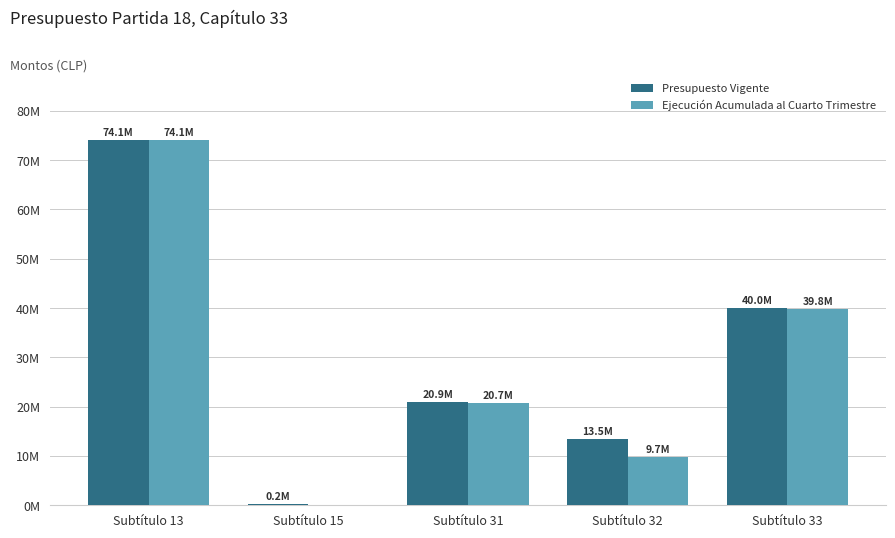

At how many categories does at least one series exceed 46436792?

1